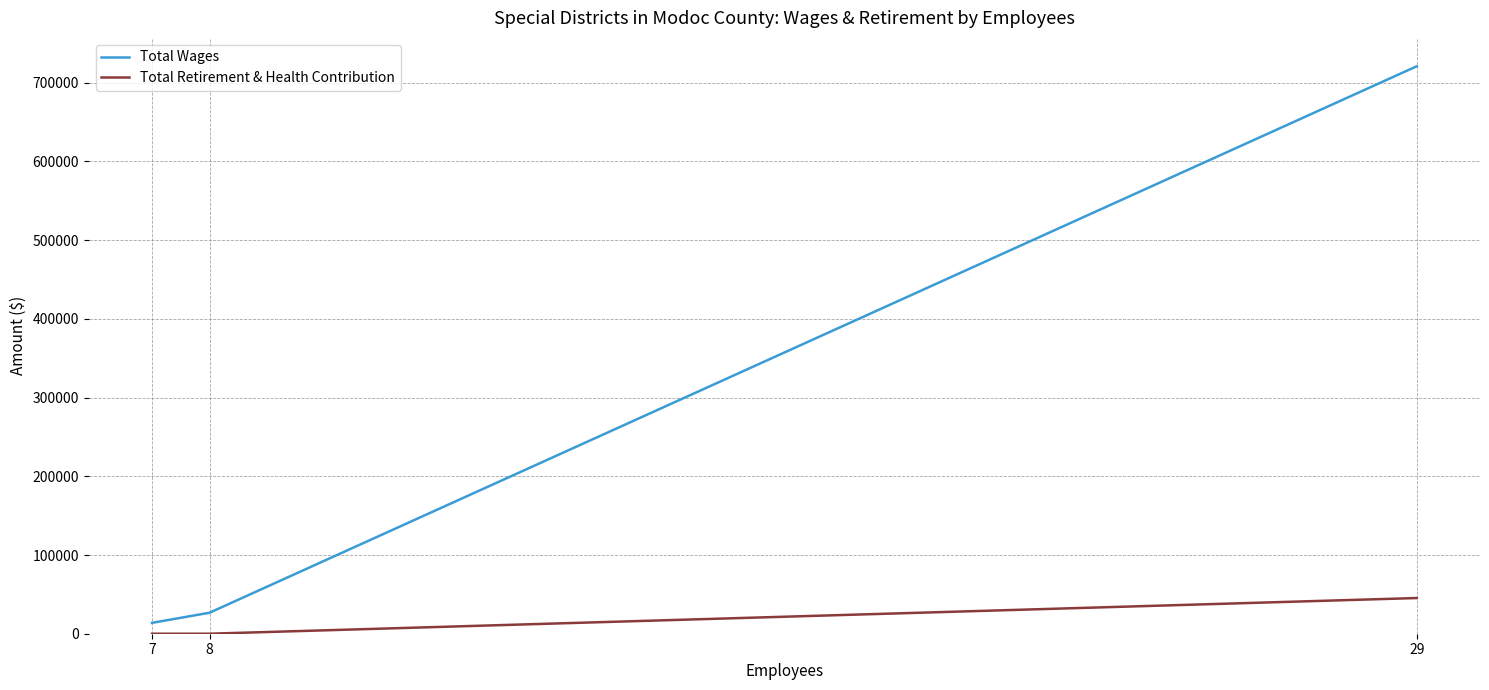

The Total Retirement & Health Contribution series shows 77244 at 29. True or false?

False